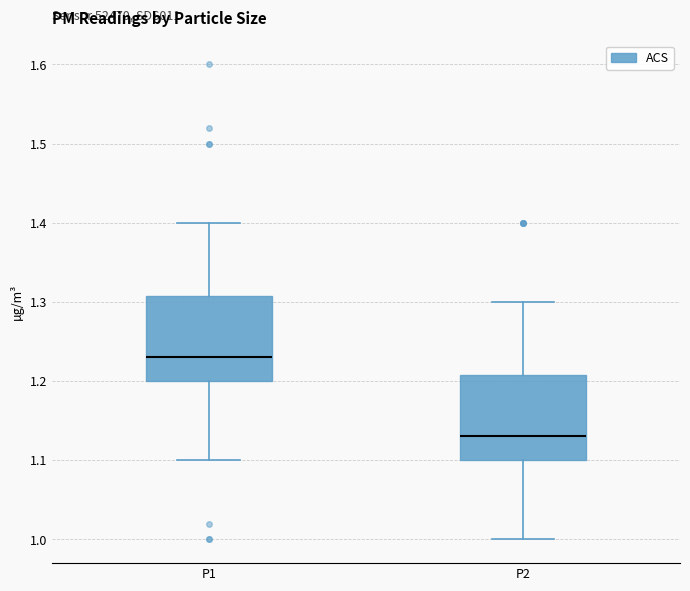

Reading left to right, transcribe this box plot: for each box, give where its median line is, the range the box spans, and where its two whiskers end, as read against the y-axis. The values are not printed on the chart, so give them approximately, as read against the axis.

P1: median 1.23, box 1.20 to 1.31, whiskers 1.10 to 1.40
P2: median 1.13, box 1.10 to 1.21, whiskers 1.00 to 1.30